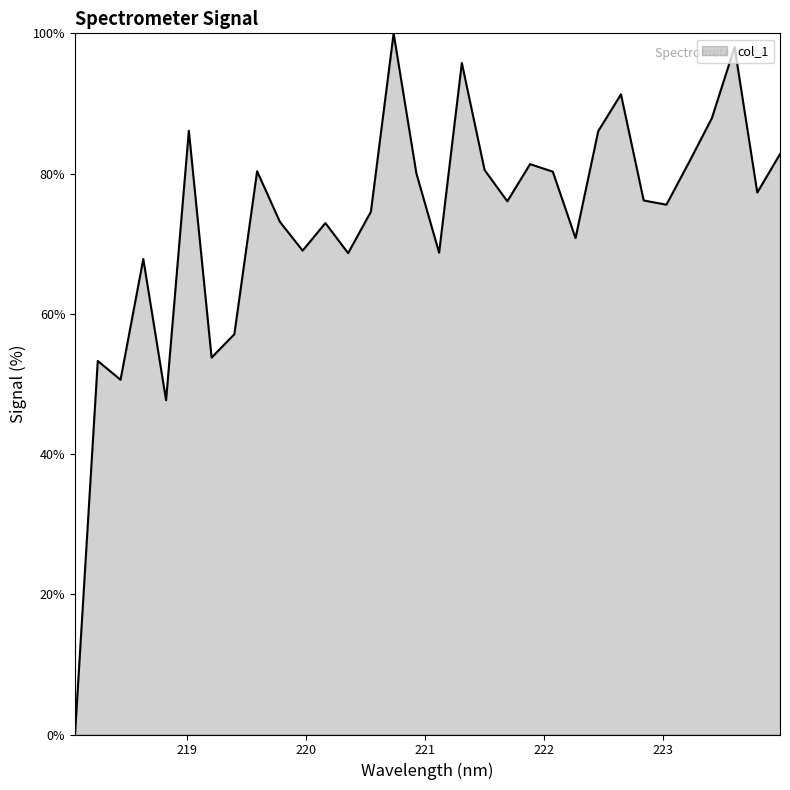

What is the sum of all values?

2345.1